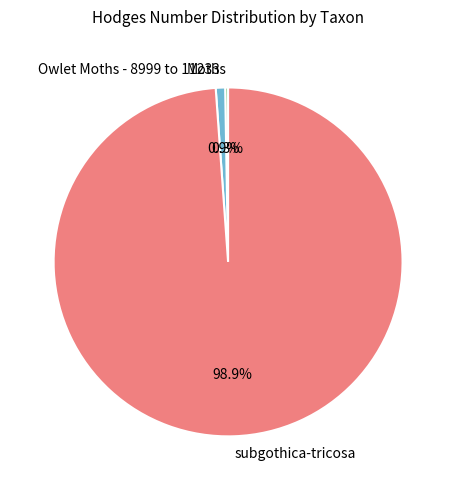

Which category has the biggest portion of the pie?

subgothica-tricosa